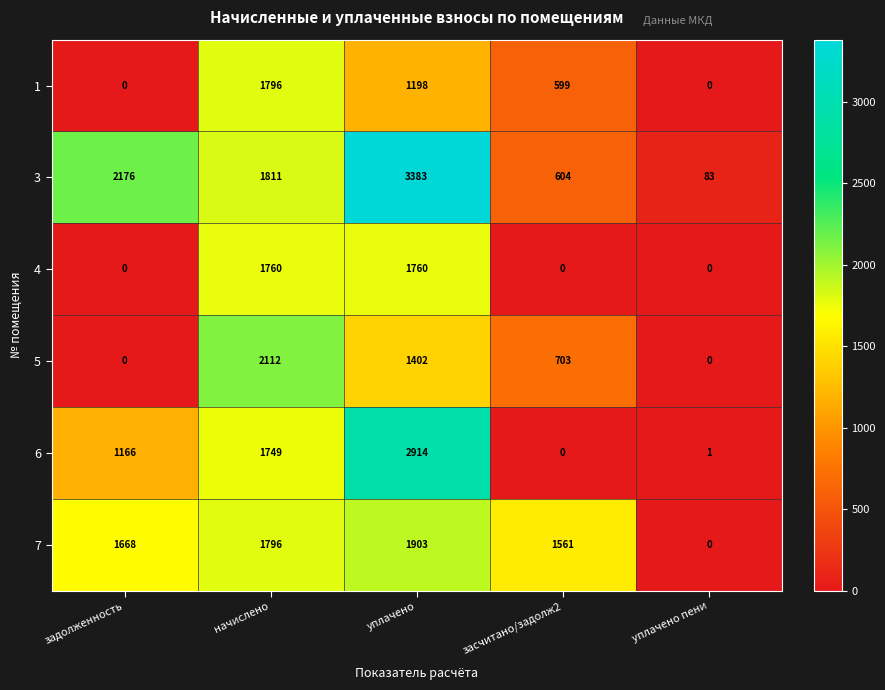

Count the number of data series in this chart.

6